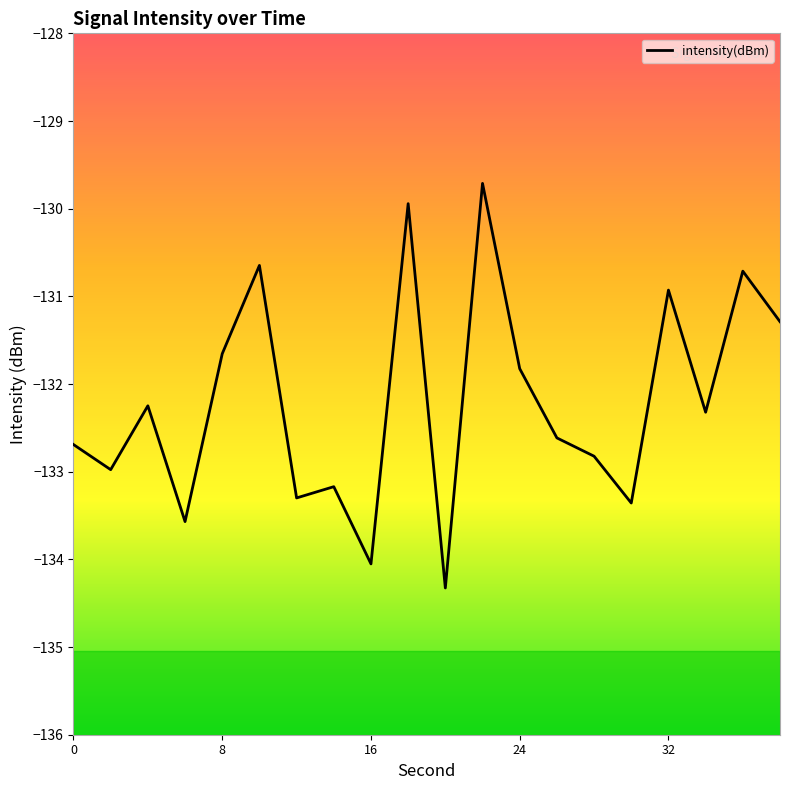

What is the sum of all values?

-2644.2